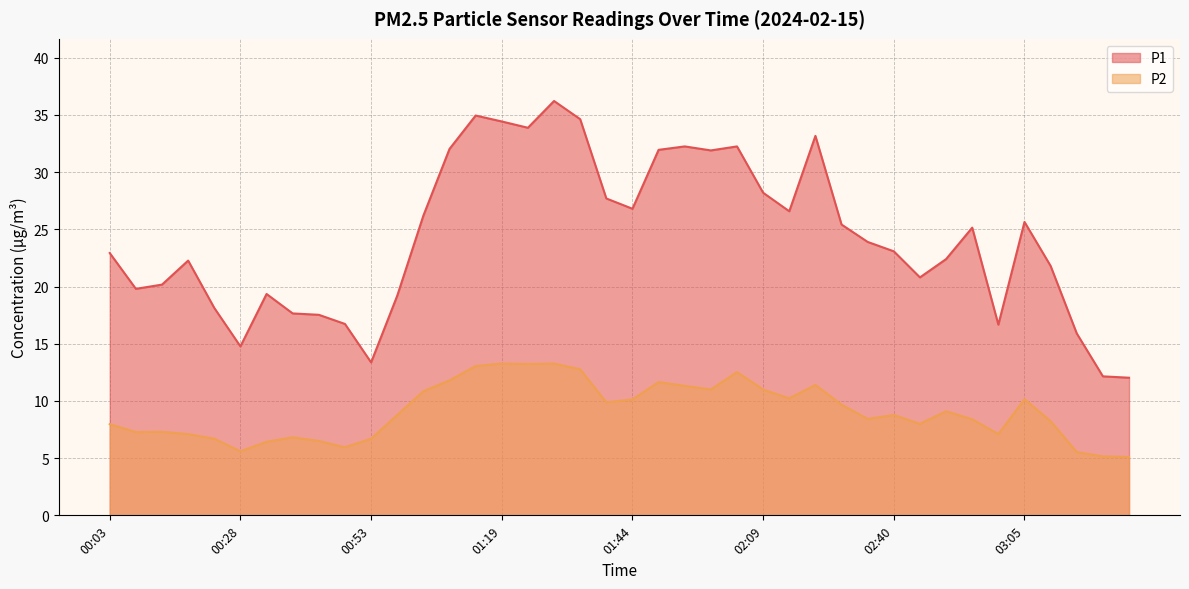

Count the number of data series in this chart.

2